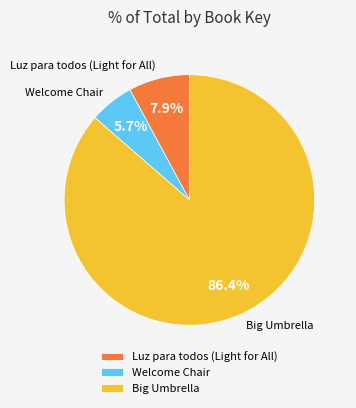

Is it true that Luz para todos (Light for All) is 8% of the pie?

True